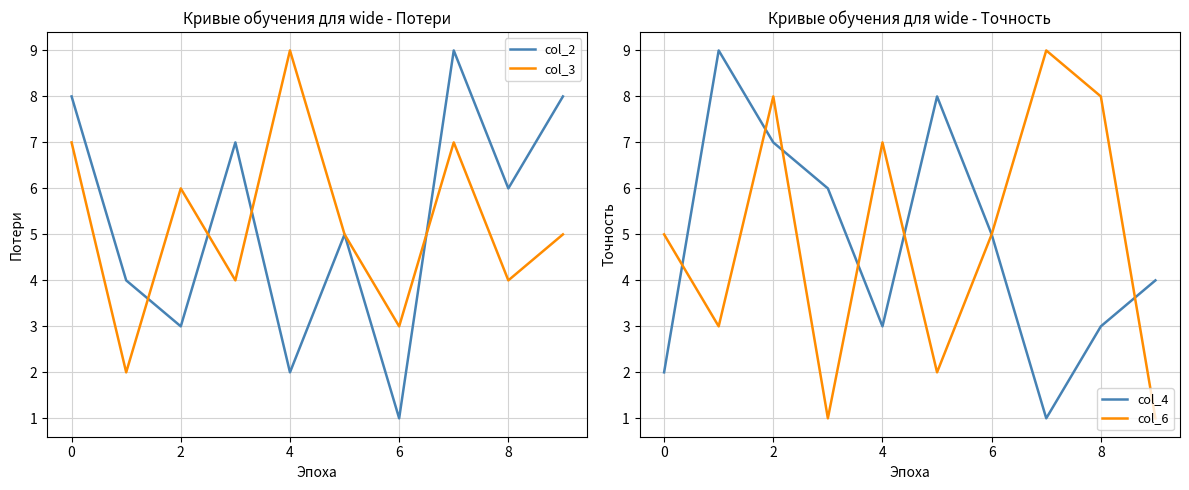

True or false: col_4 has a value of 3 at 8.

True